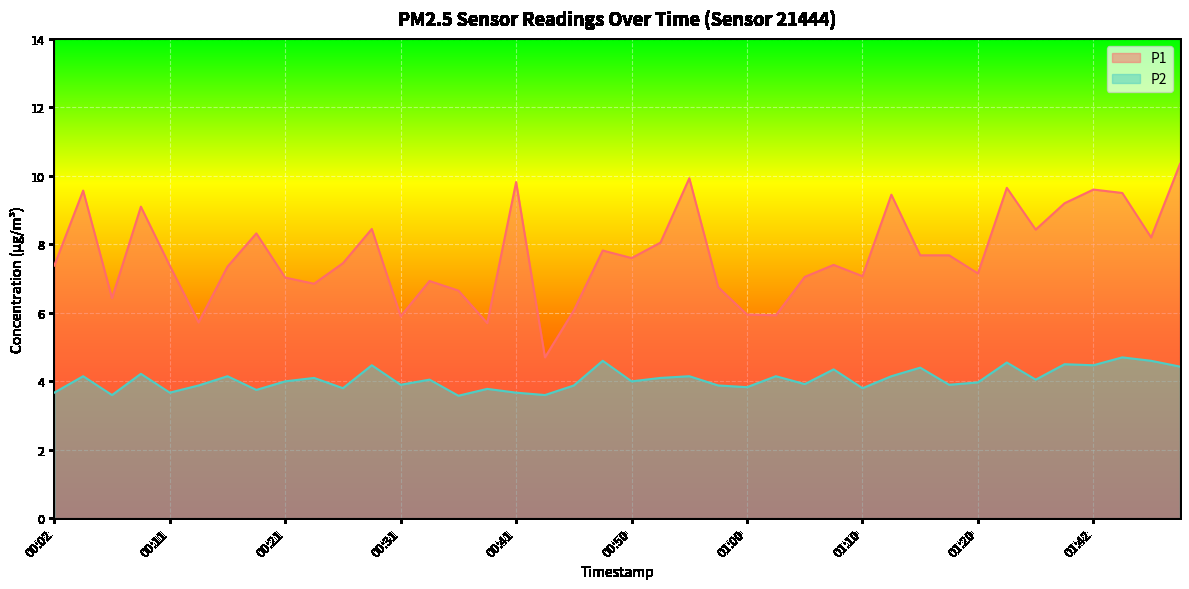

What is the value of the P1 point at the 30th from the left?

9.4